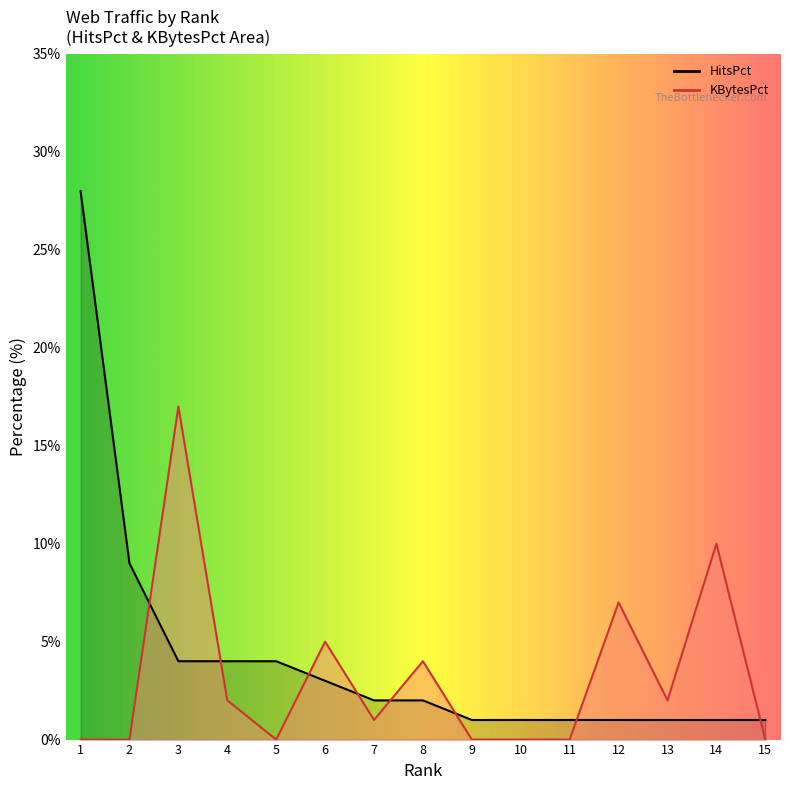

Where does the Hits series first go above 2?

1